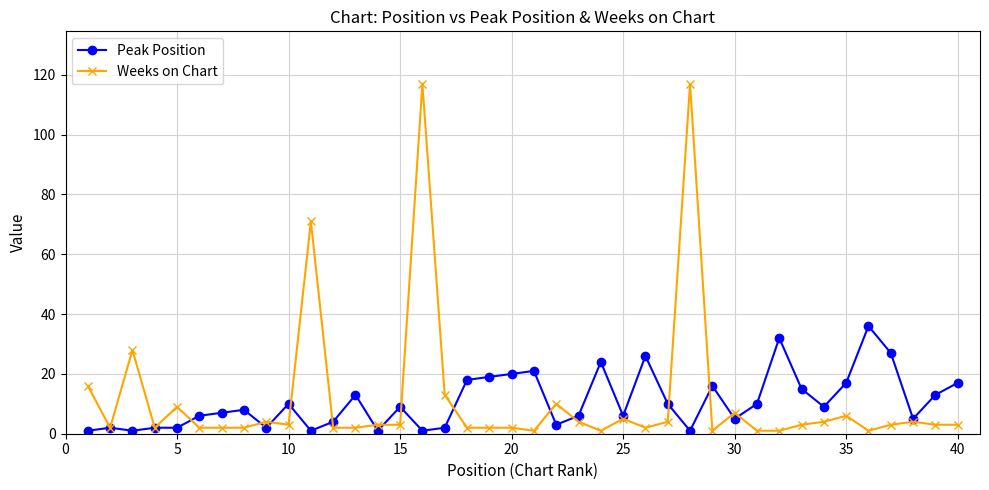

What is the maximum value for Weeks on Chart?

117